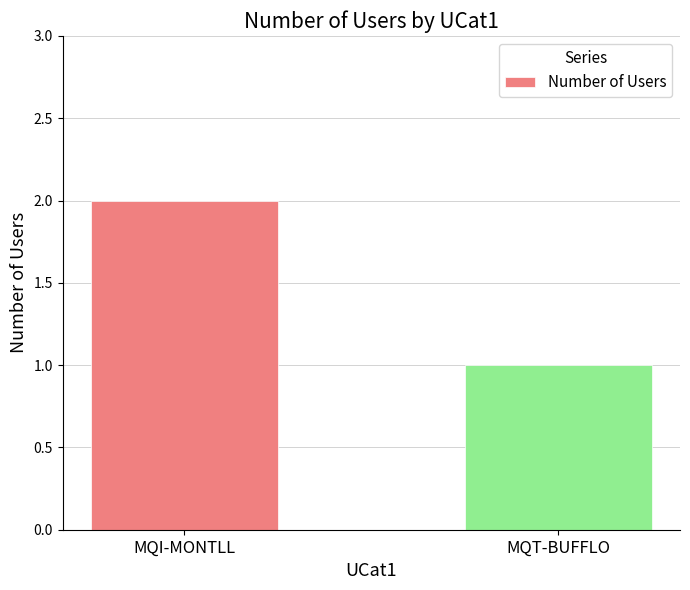

The chart shows a value of 2 at MQI-MONTLL. True or false?

True